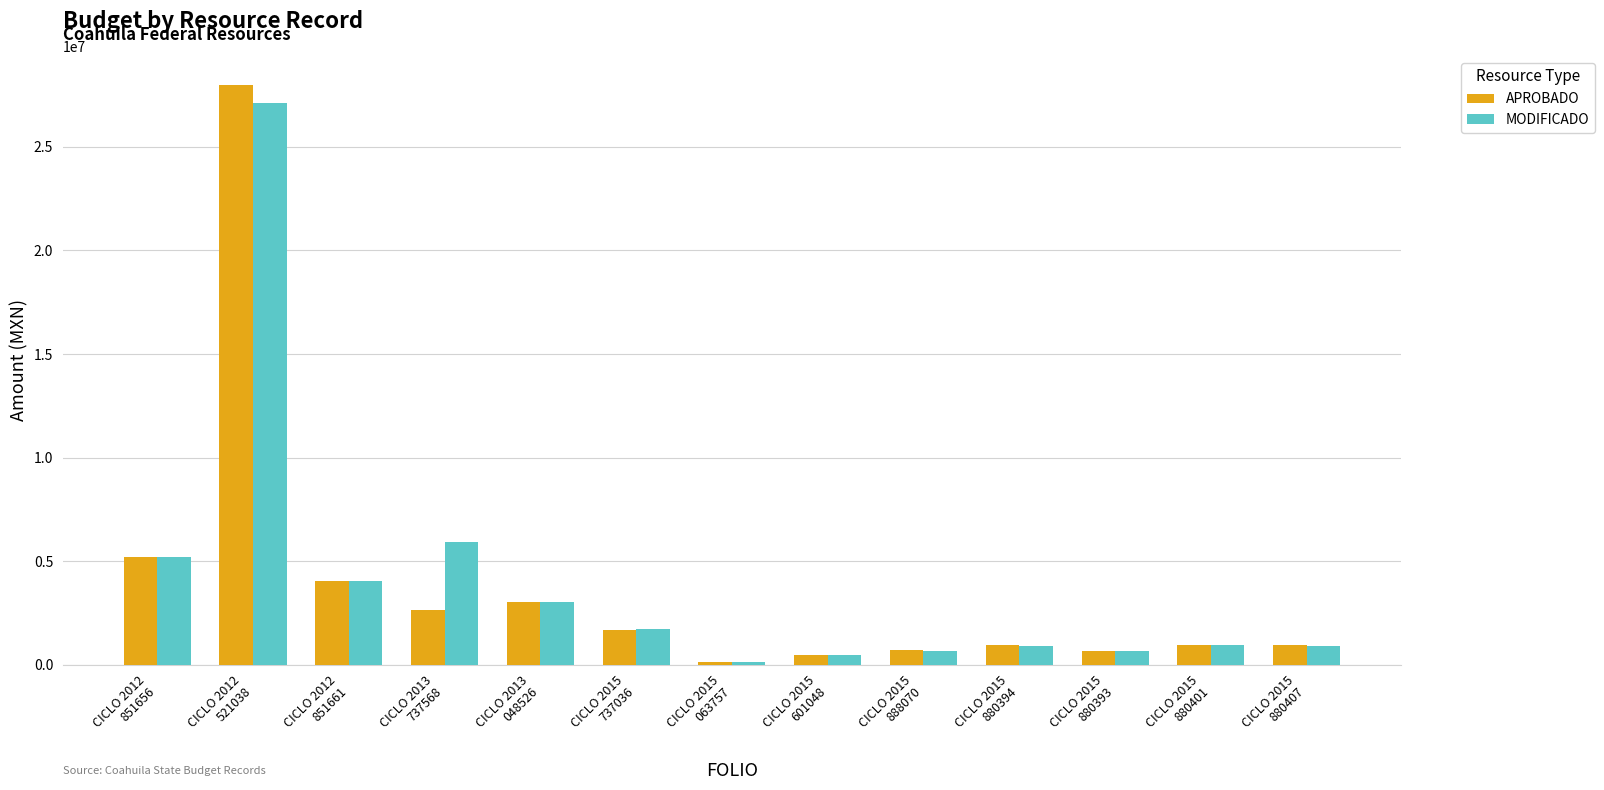

What is the highest value of the APROBADO series?

28000000.0